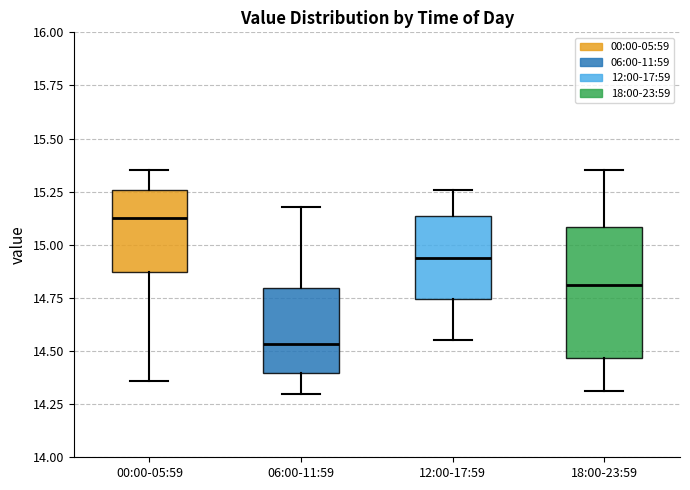

Reading left to right, read every box against the y-axis: the position of its median line, the range the box covers, and the ends of its whiskers. The values are not printed on the chart, so give them approximately, as read against the axis.

00:00-05:59: median 15.15, box 14.85 to 15.25, whiskers 14.35 to 15.35
06:00-11:59: median 14.55, box 14.40 to 14.80, whiskers 14.30 to 15.20
12:00-17:59: median 14.95, box 14.75 to 15.15, whiskers 14.55 to 15.25
18:00-23:59: median 14.80, box 14.45 to 15.10, whiskers 14.30 to 15.35